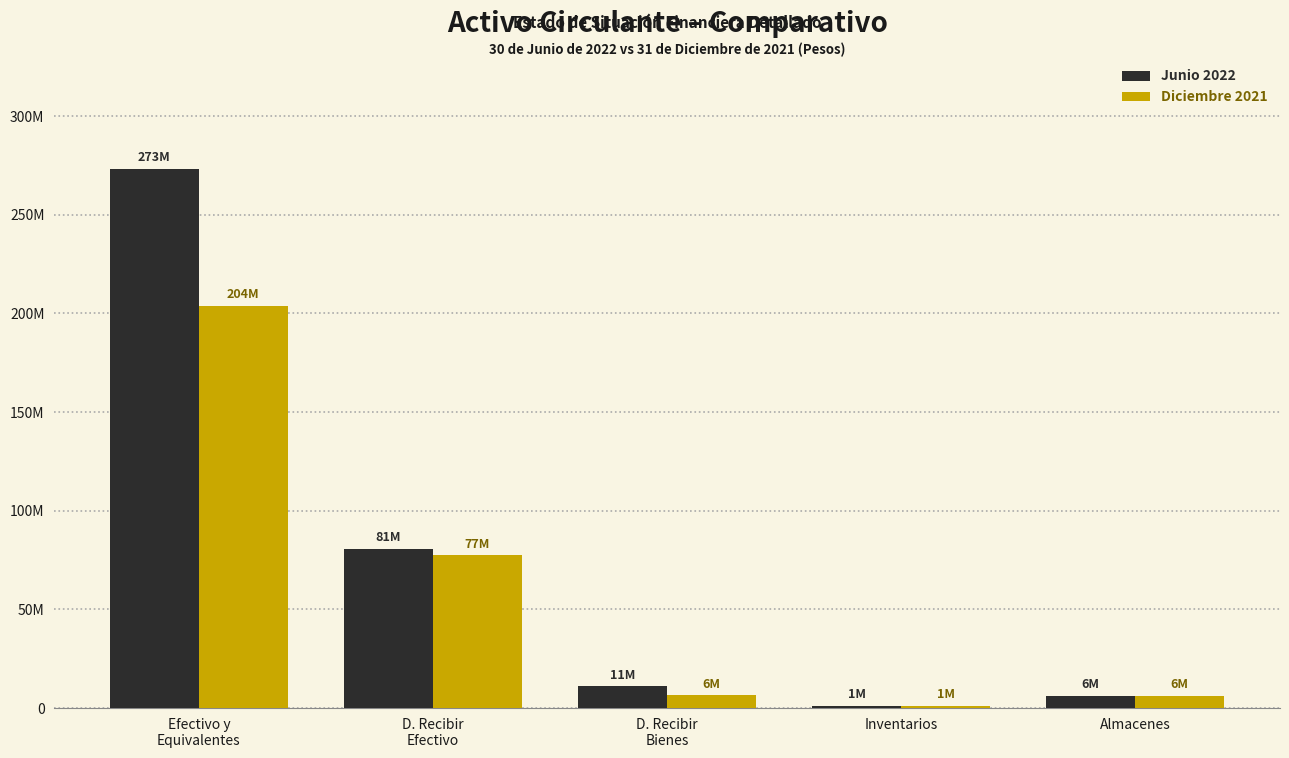

What are all the series names shown in the legend?

Junio 2022, Diciembre 2021